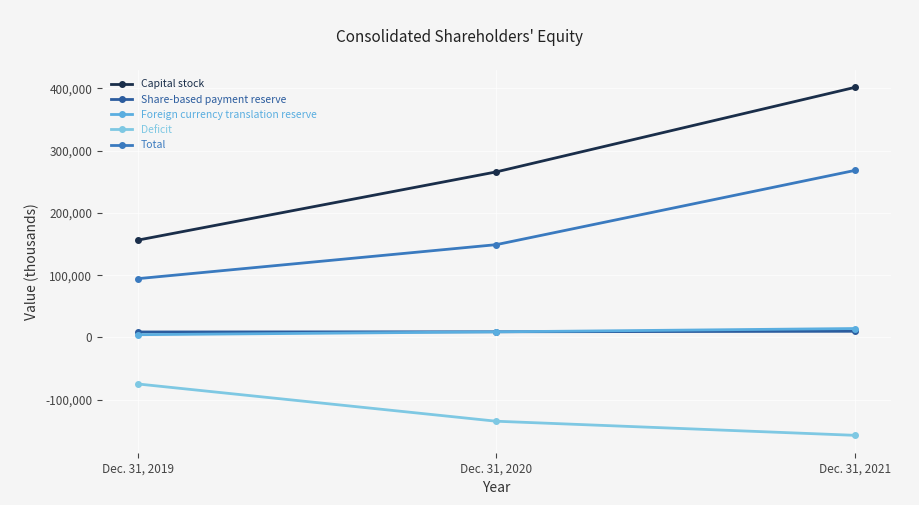

List the labels in order of Capital stock value, smallest first.

Dec. 31, 2019, Dec. 31, 2020, Dec. 31, 2021